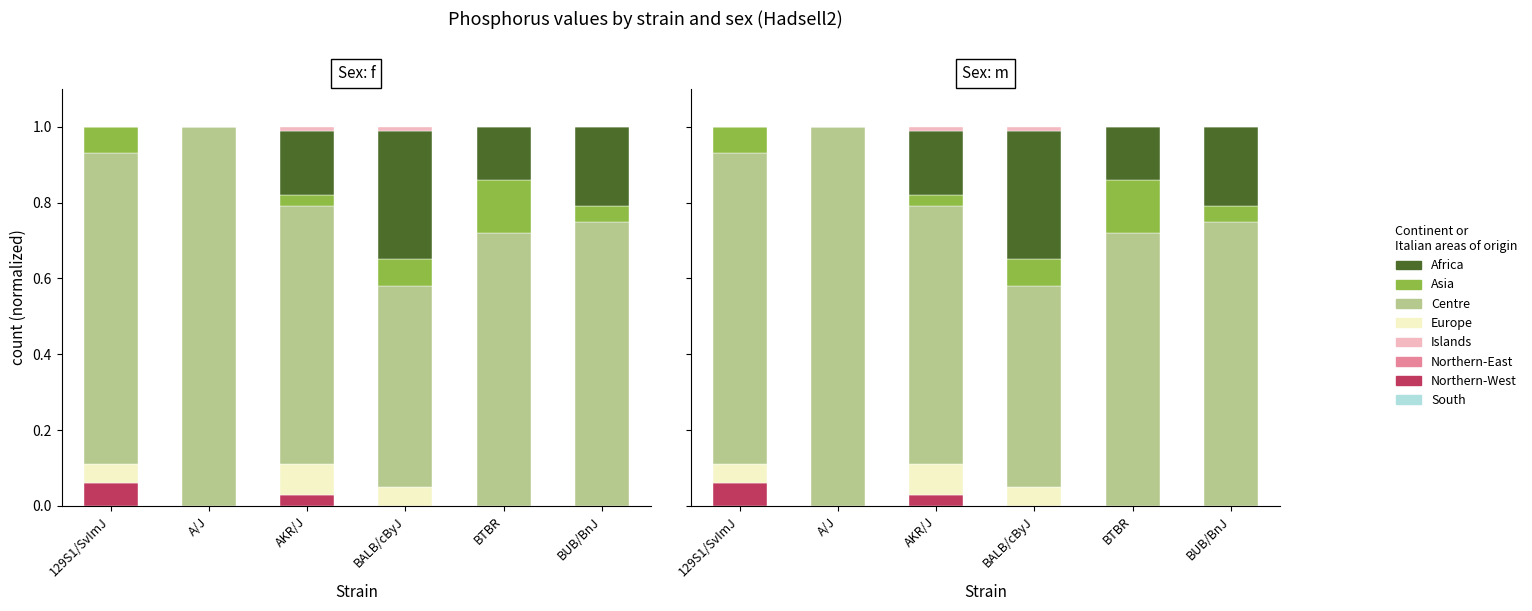

What is the greatest value displayed?

1.0